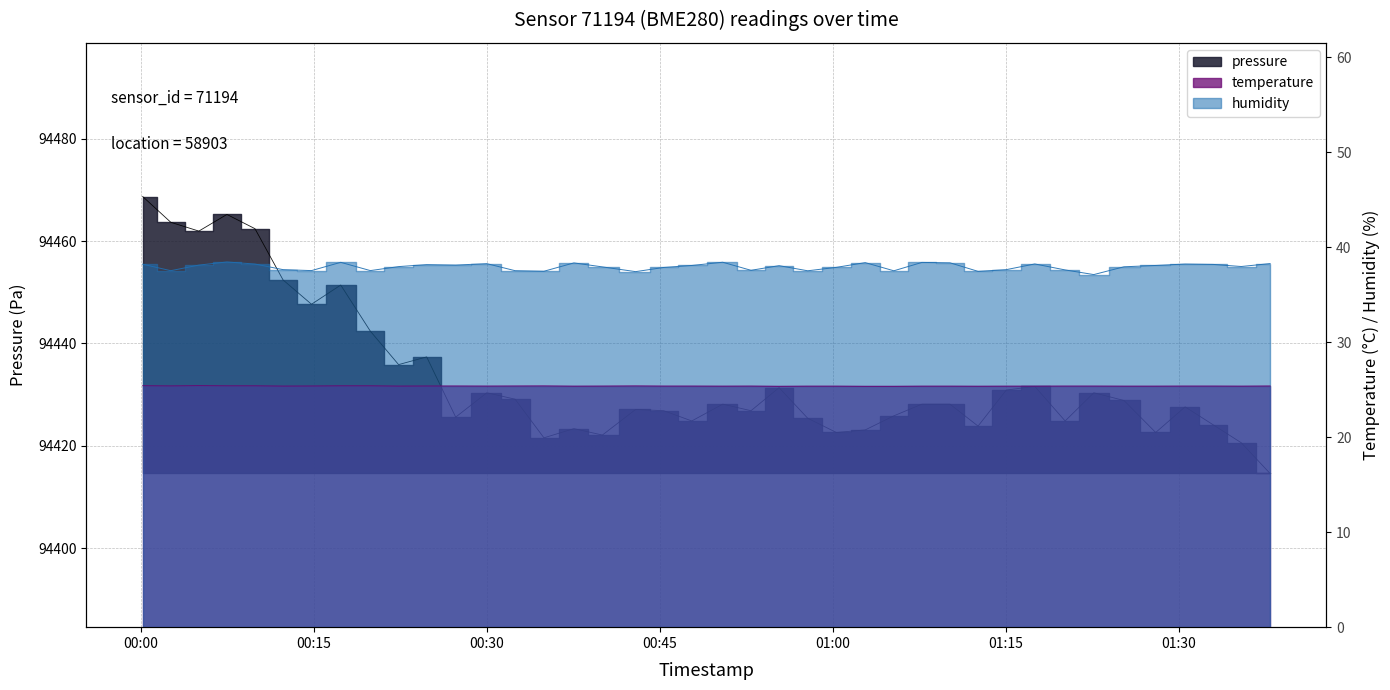

What is the total value across all series at 2023-01-26T00:40:01?

94485.5